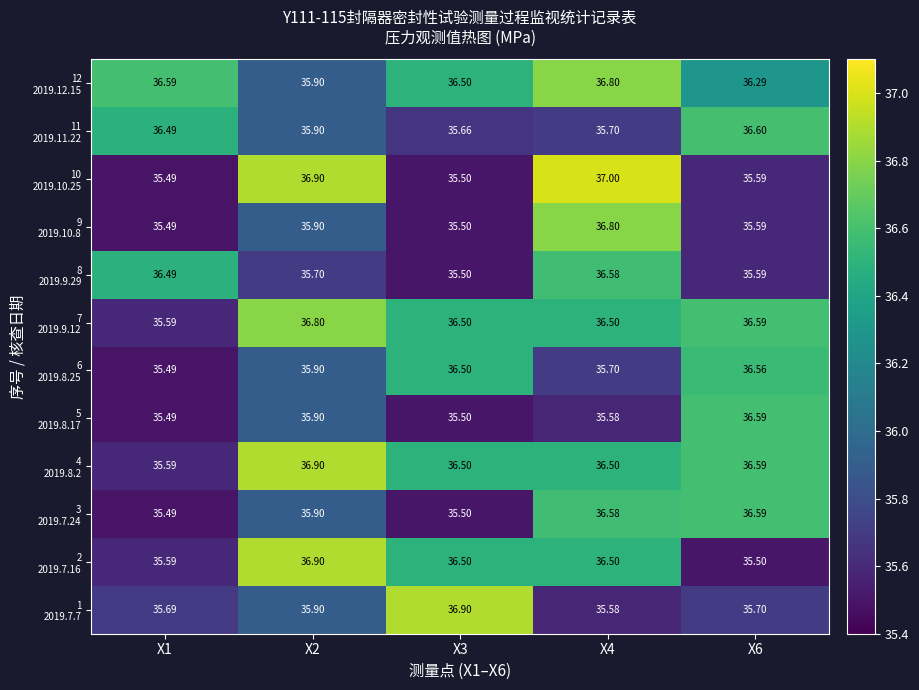

How many distinct data groups are displayed?

12